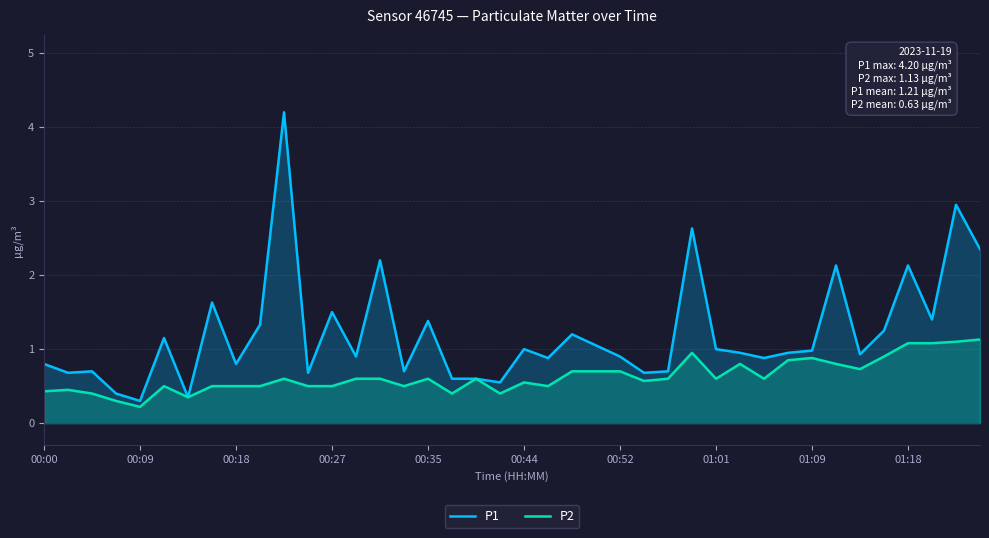

Where is P2 nearest to the value 0?

00:09